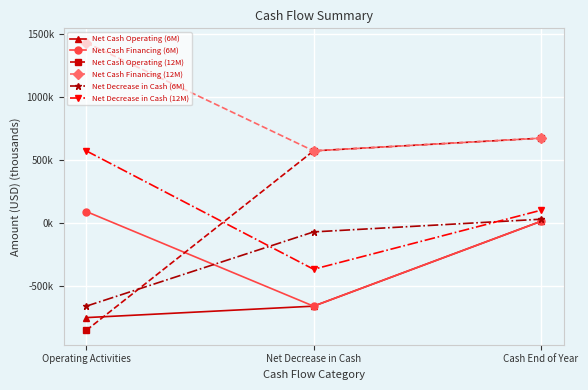

At which label is Net Cash Operating (6M) closest to -369?

Net Decrease in Cash